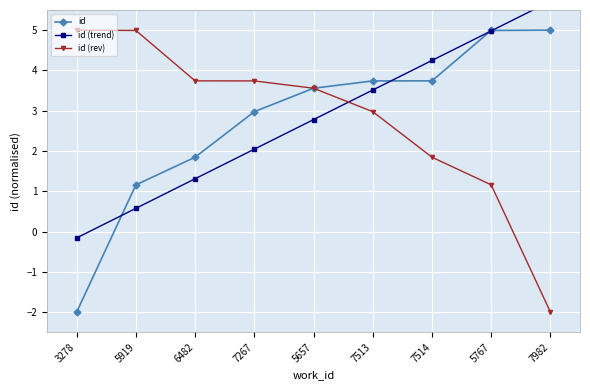

The value of id at 5919 is 0.5. True or false?

False